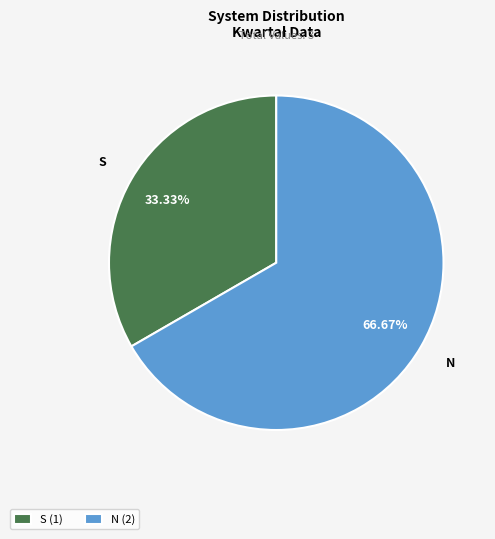

Is it true that S is 25% of the pie?

False